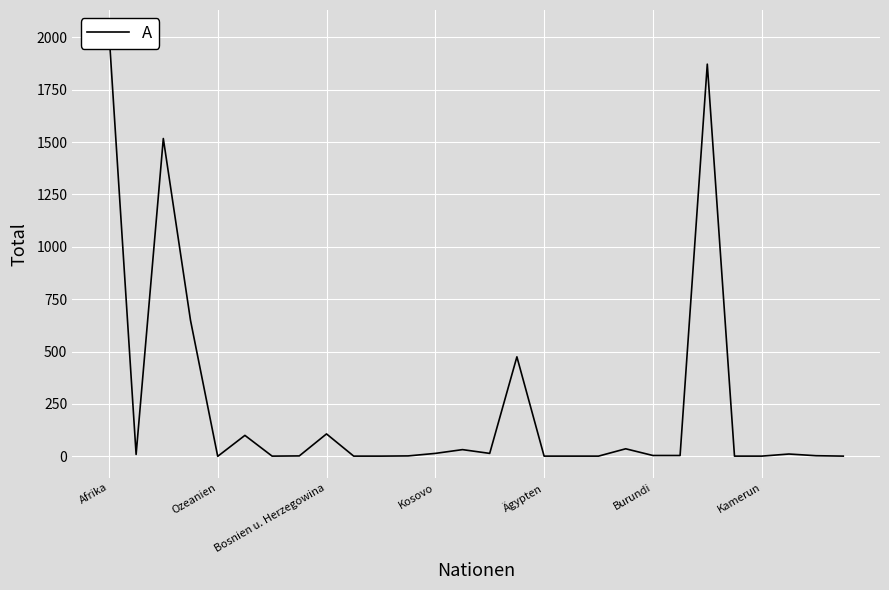

What is the difference between the values at Burundi and 8?

7